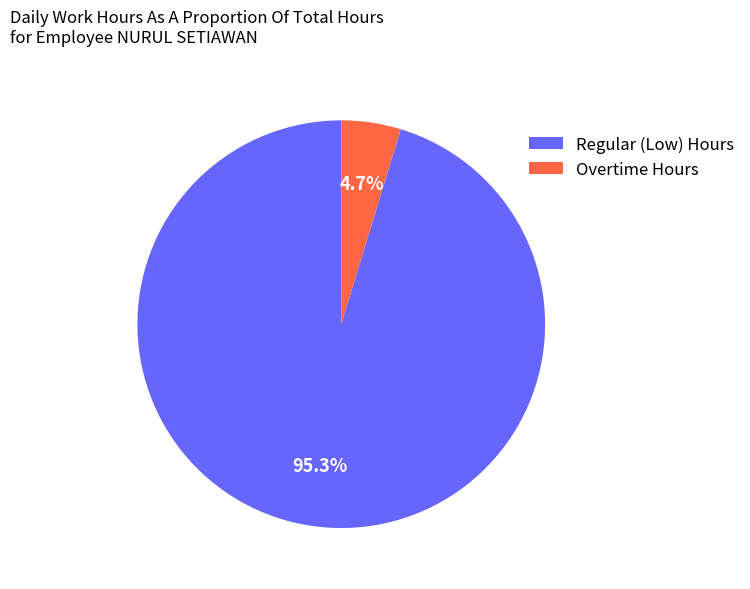

Rank the categories by value from highest to lowest.

Regular (Low) Hours, Overtime Hours